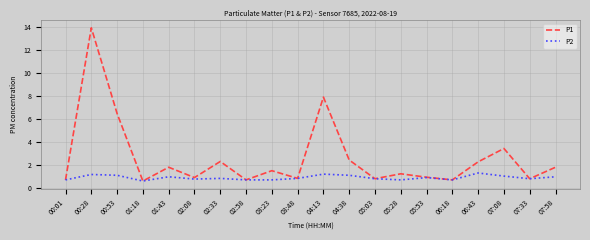

Rank the series by their average value, from lowest to highest.

P2, P1